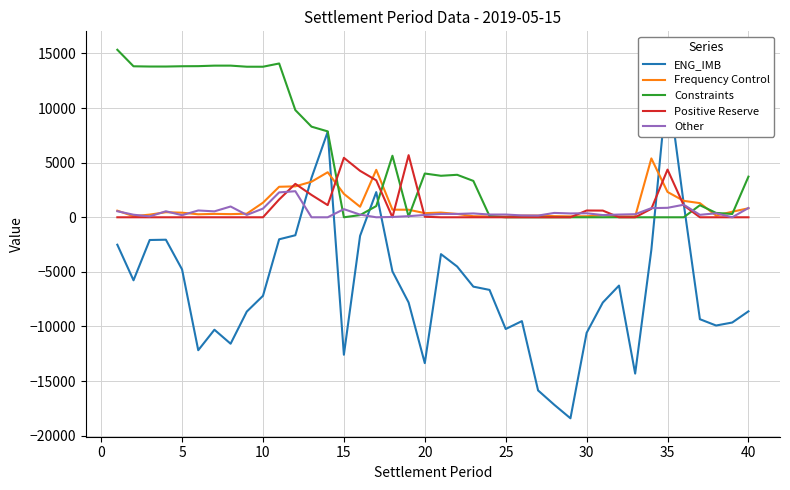

Which series ends up on top after the final intersection of Constraints and Other?

Constraints